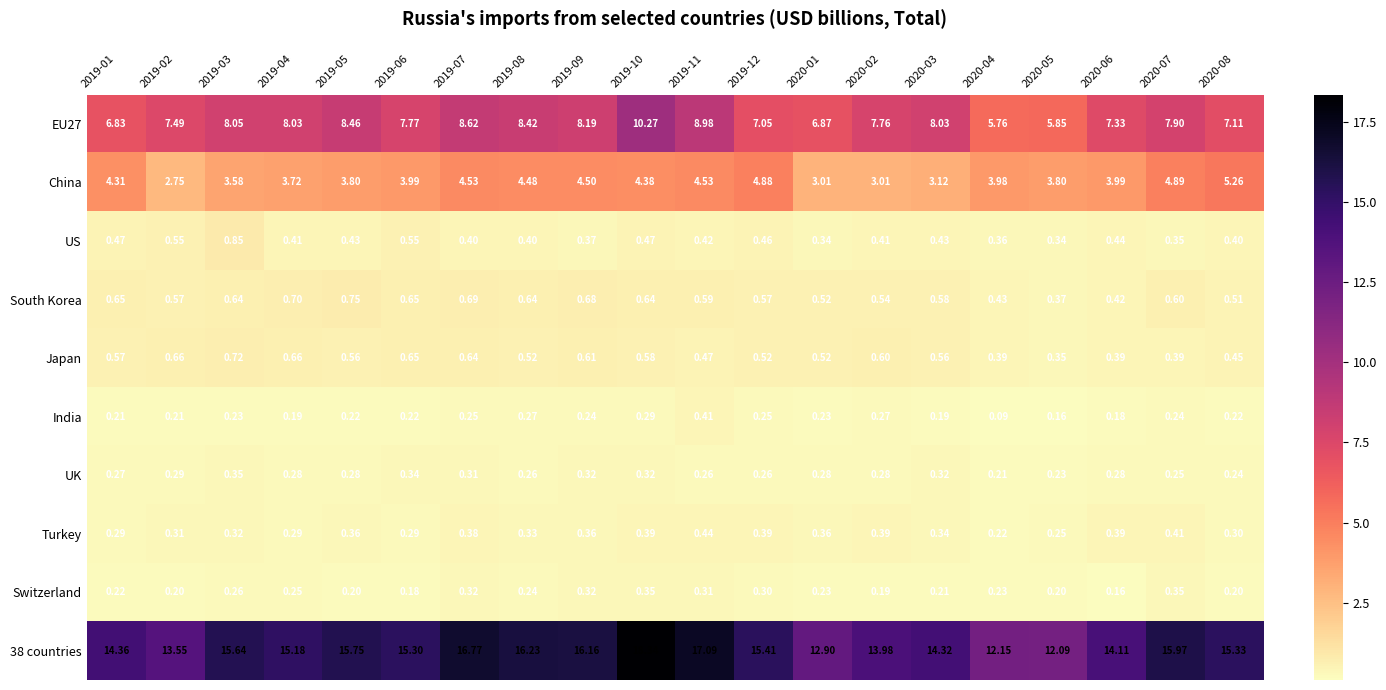

Is the value of UK at 2019-11 greater than the value of Turkey at 2019-10?

No